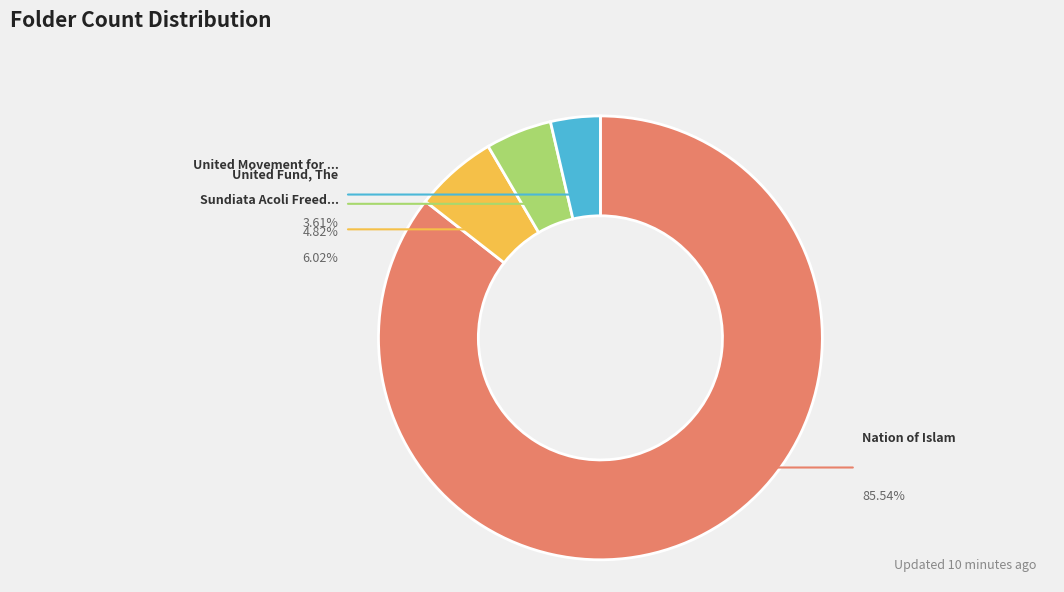

Is there any slice that represents more than half of the pie?

Yes